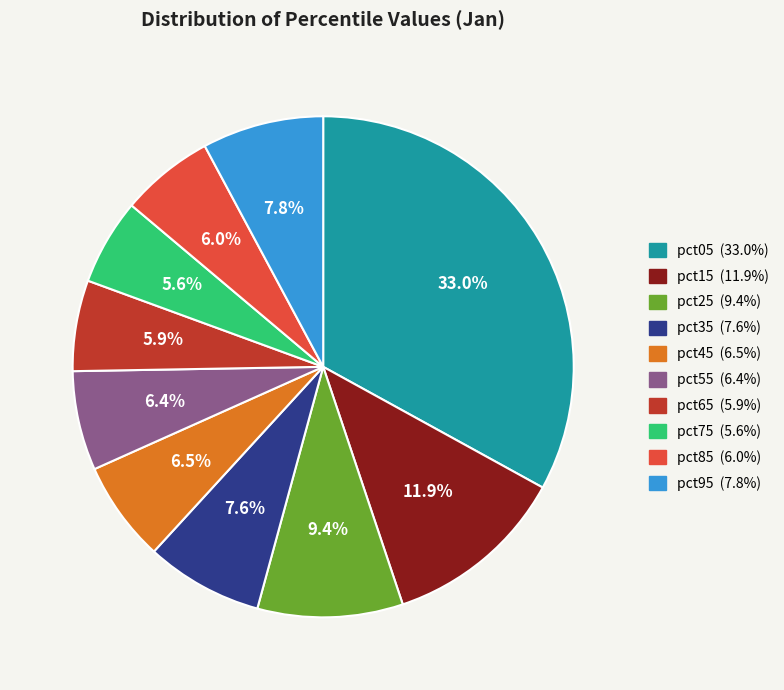

To the nearest percent, what percentage of the pie is pct75?

6%